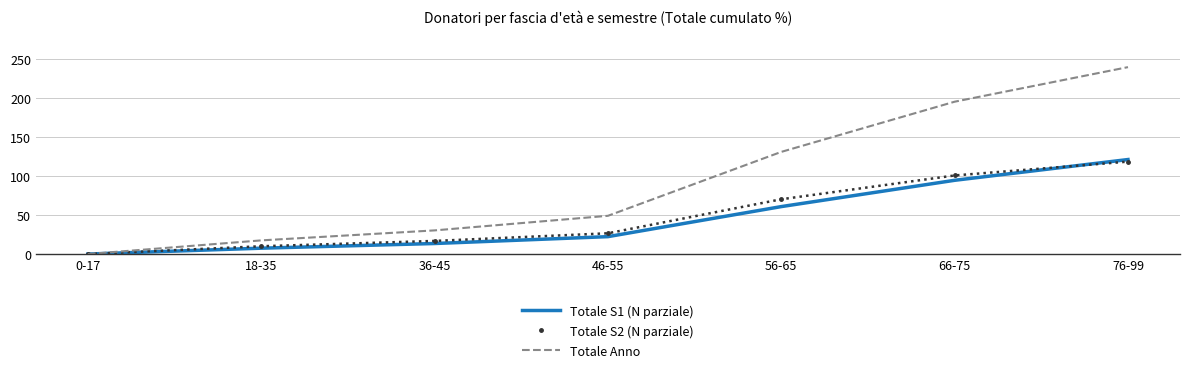

Is it true that Totale S2 (N parziale) equals 118.4 at 76-99?

True